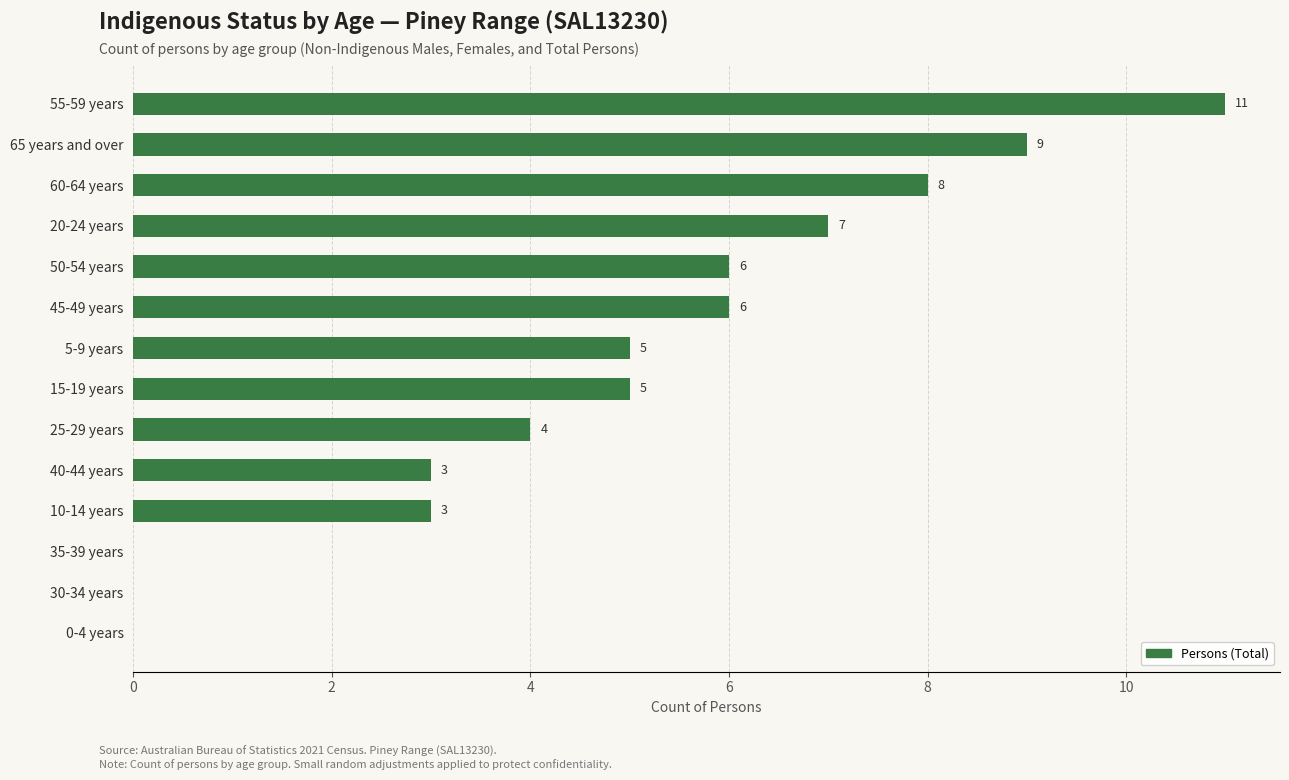

Between 20-24 years and 45-49 years, which is larger?

20-24 years